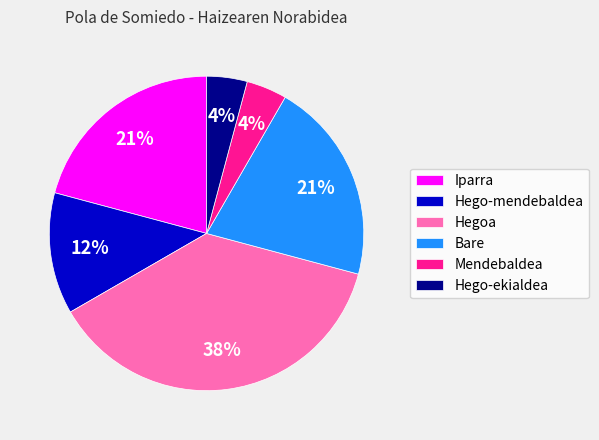

Between Iparra and Mendebaldea, which is larger?

Iparra